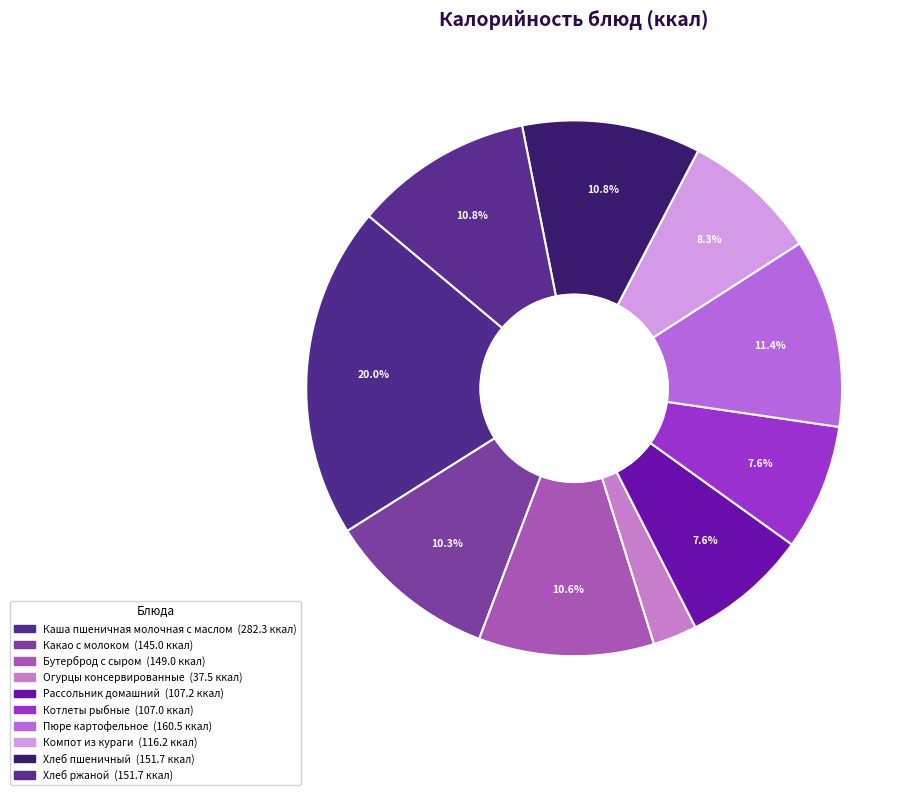

Which has a higher value, Каша пшеничная молочная с маслом or Рассольник домашний?

Каша пшеничная молочная с маслом